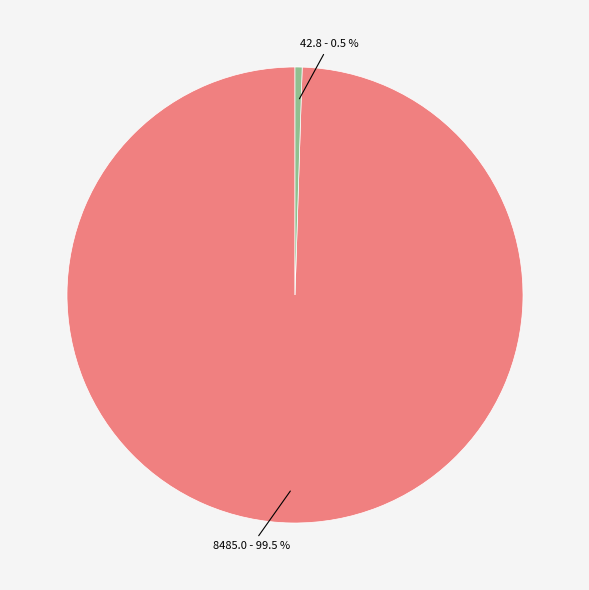

Is there any slice that represents more than half of the pie?

Yes